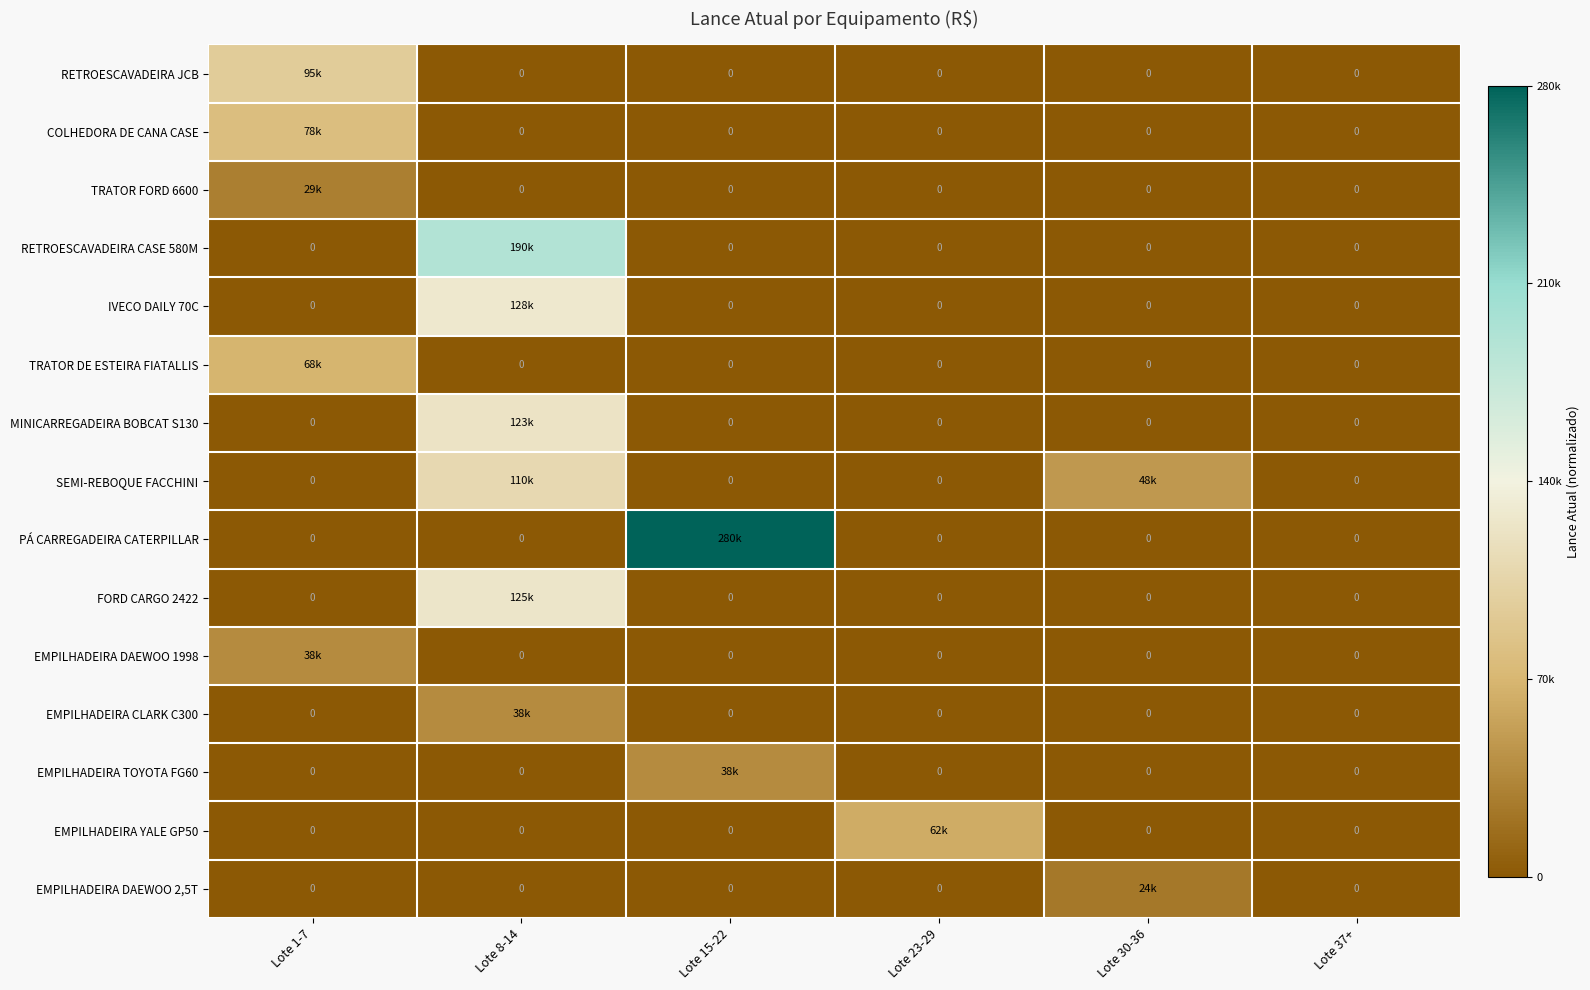

At which category is the sum across all series the highest?

Lote 8-14